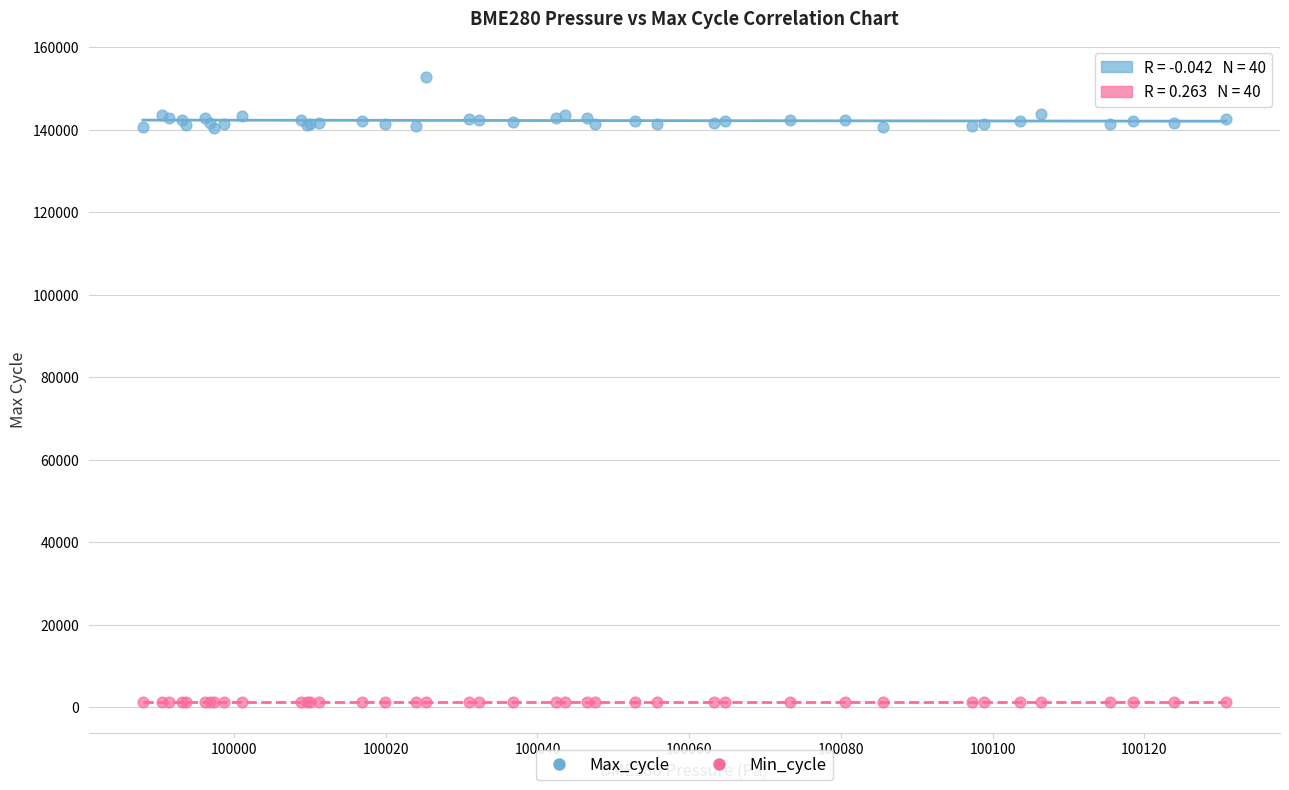

Which series has the widest spread of Y values?

Max_cycle